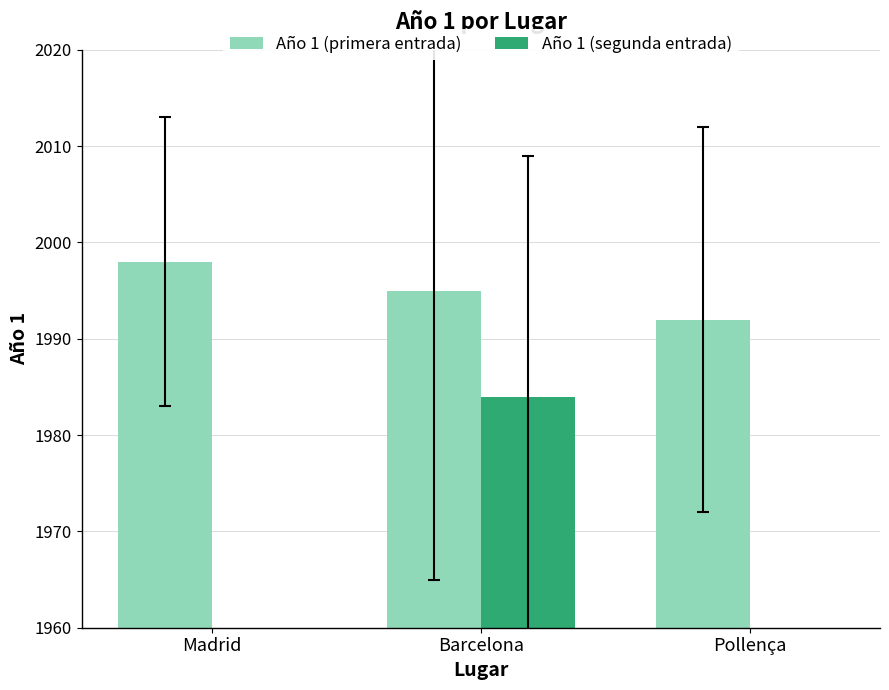

How many Año 1 (segunda entrada) values are between 0 and 1984?

3